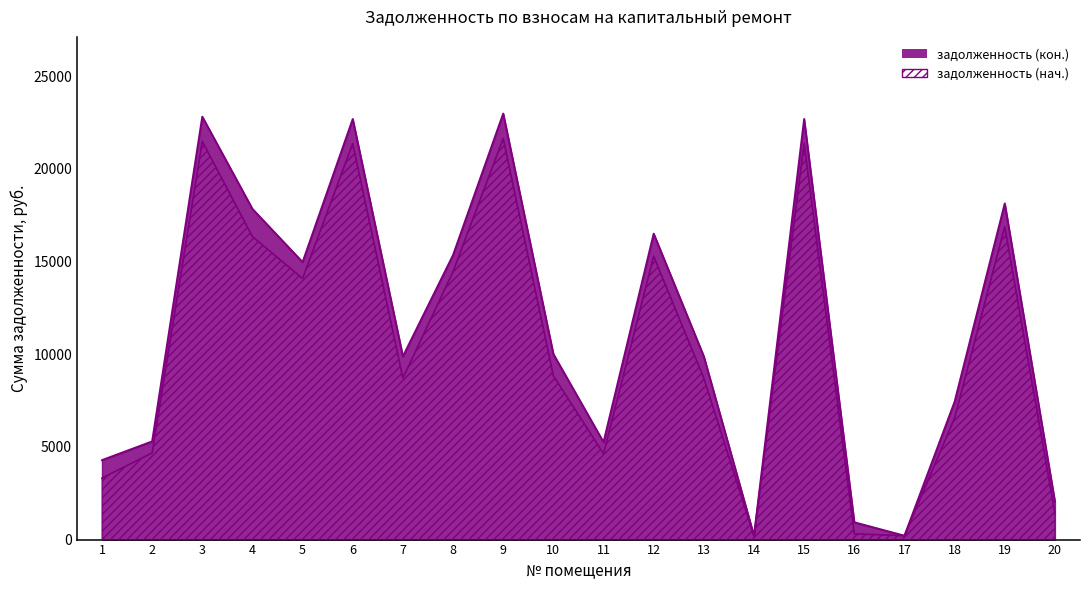

What is the maximum value shown in the chart?

22975.9